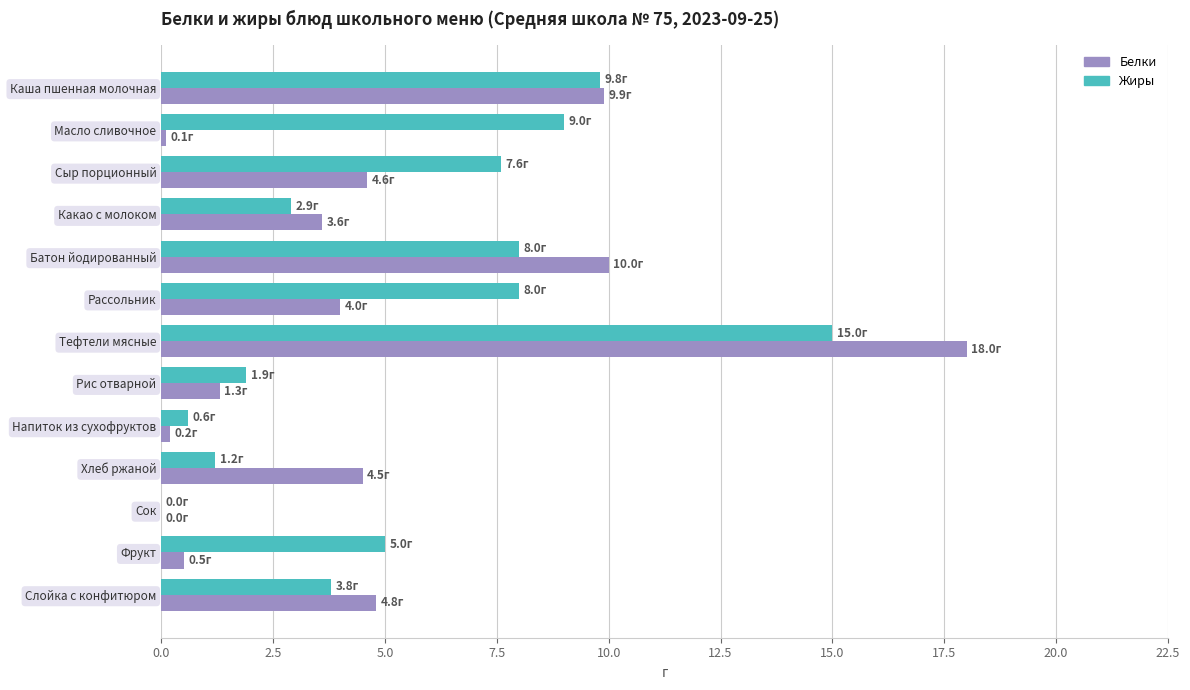

What is the highest value of the Жиры series?

15.0